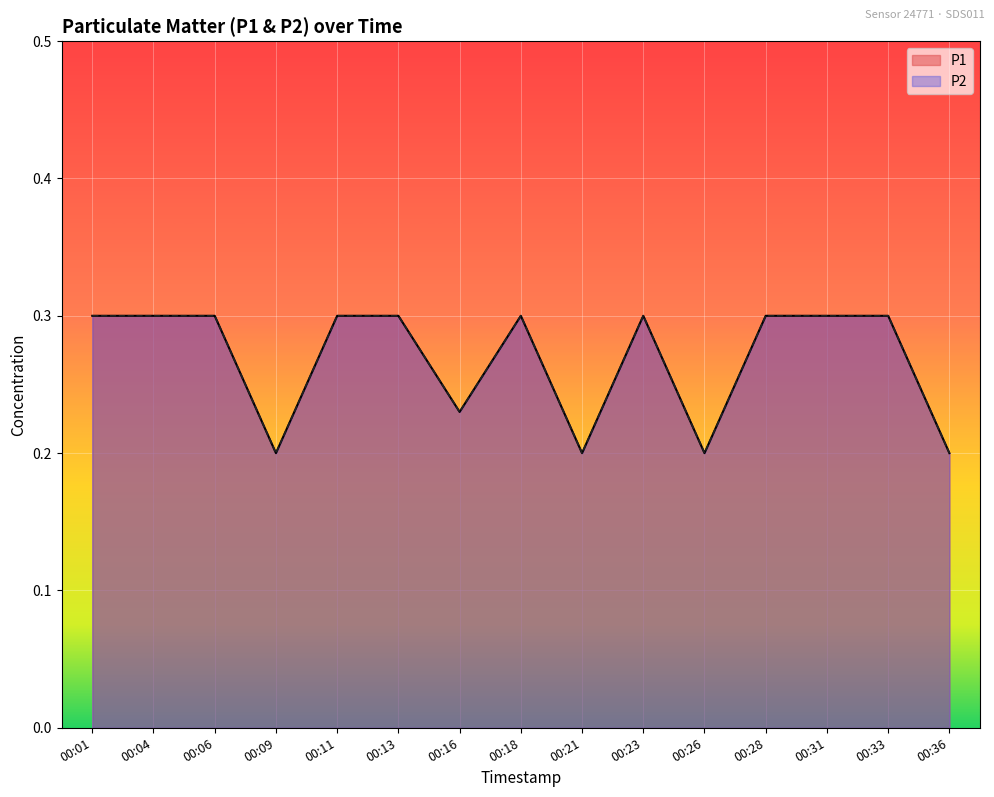

True or false: P1 and P2 intersect in this chart.

False